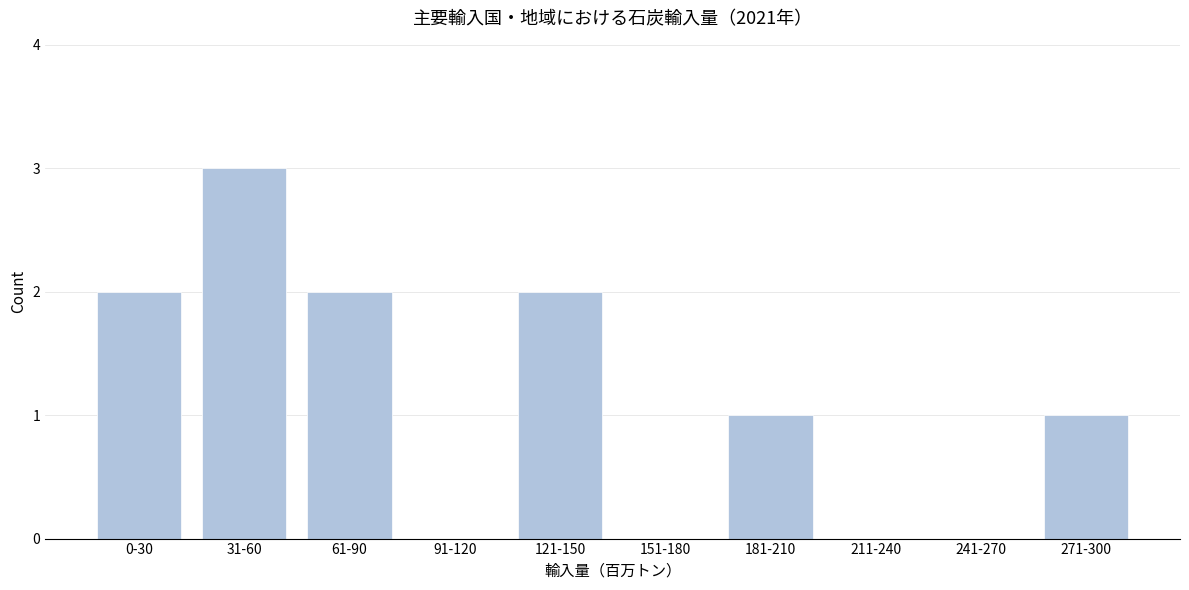

Reading left to right, list all the values displayed in this chart.

0-30=2	31-60=3	61-90=2	91-120=0	121-150=2	151-180=0	181-210=1	211-240=0	241-270=0	271-300=1